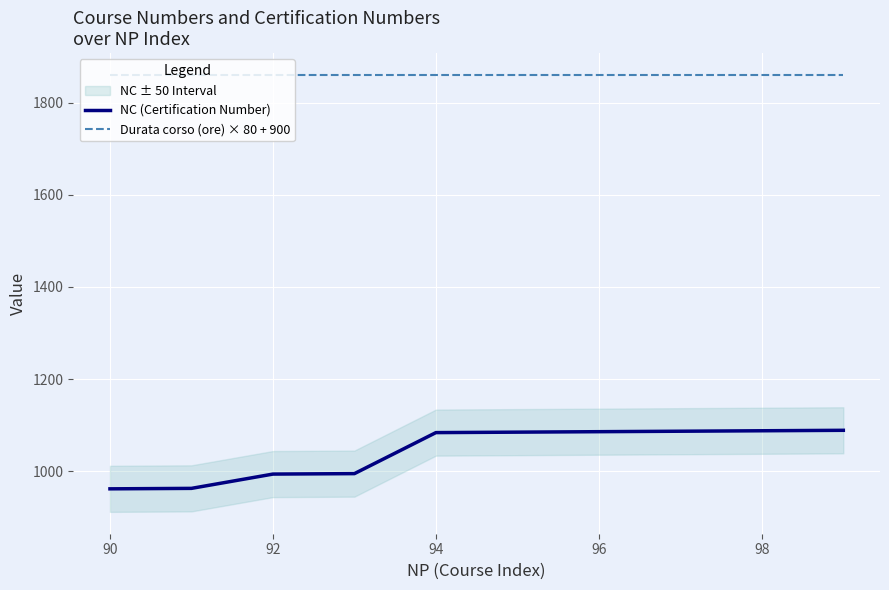

What is the maximum value for Durata corso (ore) × 80 + 900?

1860